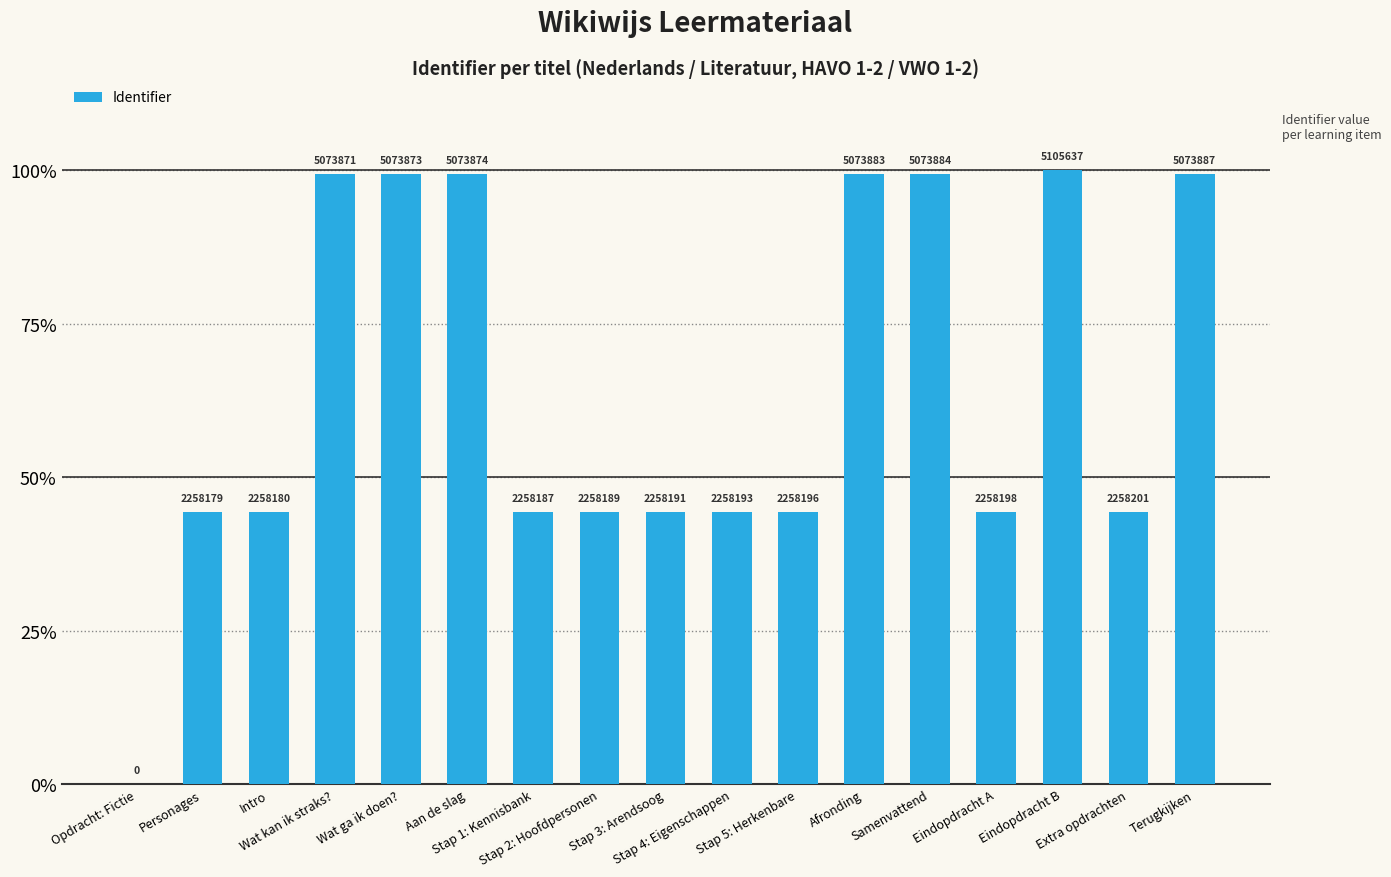

The value at Eindopdracht B is 100.0. True or false?

True